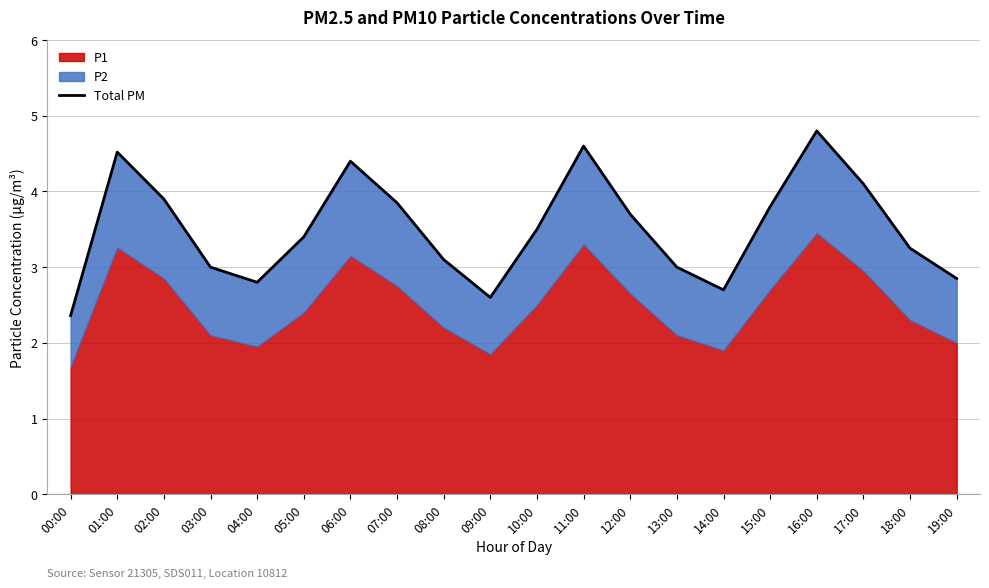

Where is the first local minimum?

04:00